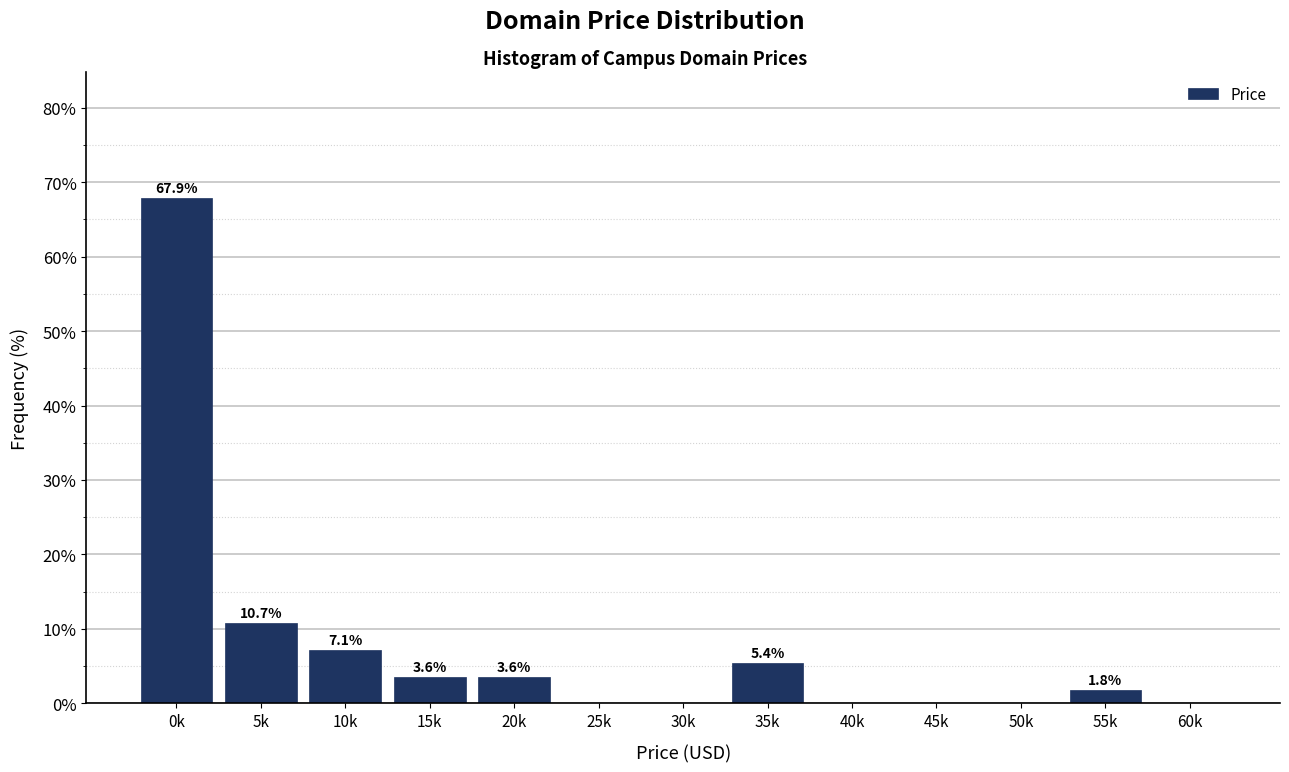

Reading left to right, transcribe all the data shown in this chart.

0k=67.9	5k=10.7	10k=7.1	15k=3.6	20k=3.6	25k=0.0	30k=0.0	35k=5.4	40k=0.0	45k=0.0	50k=0.0	55k=1.8	60k=0.0